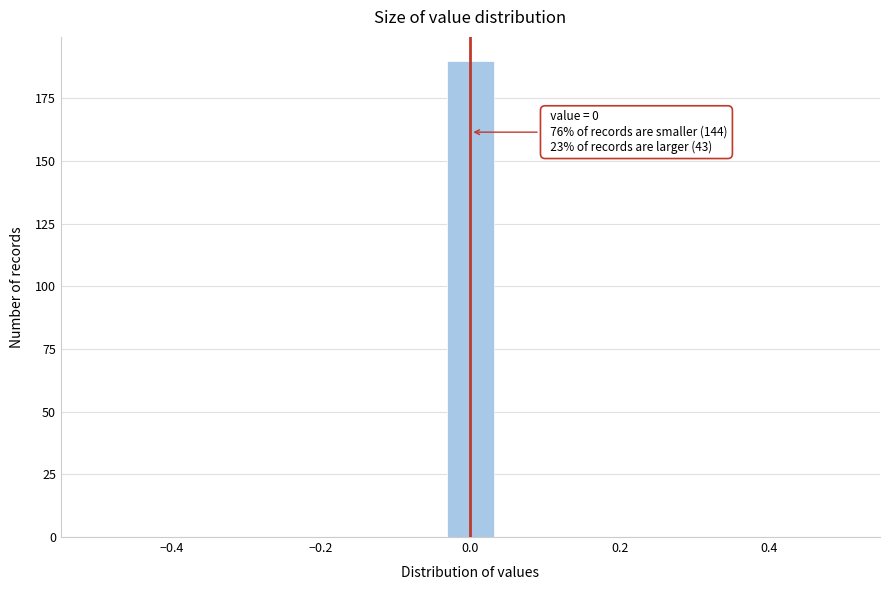

Read against the x-axis, roughly where is the centre of the tallest bar?

0.00